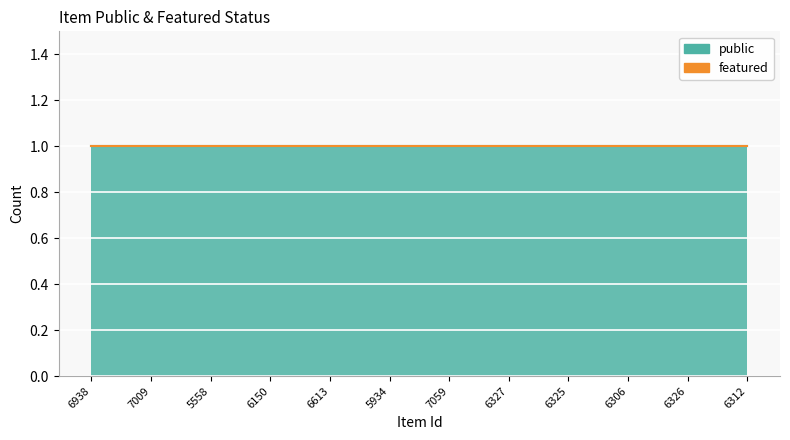

Rank the series by their maximum value, from lowest to highest.

featured, public